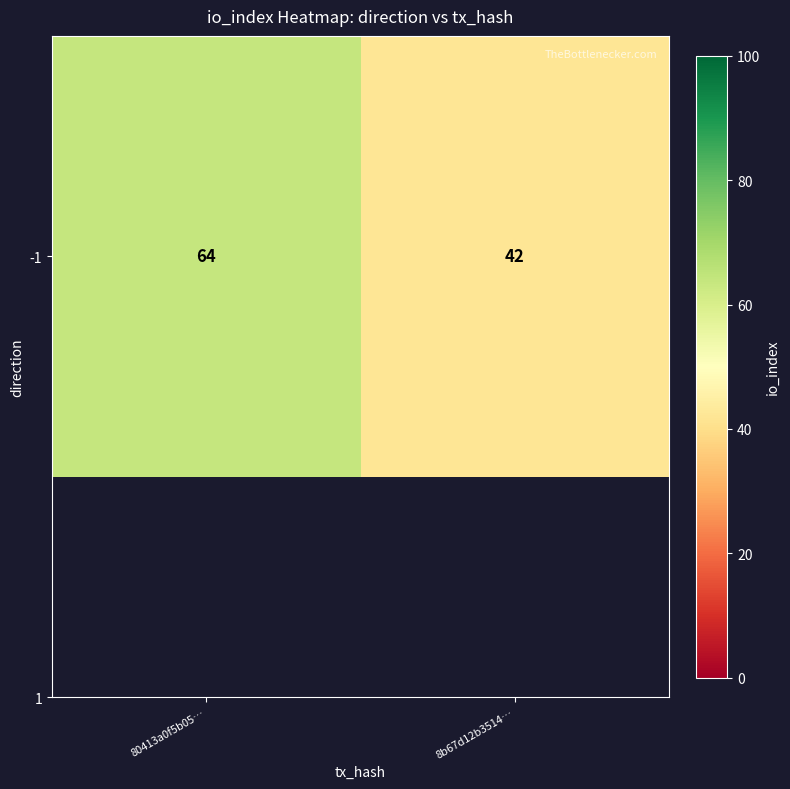

What is the average value?

53